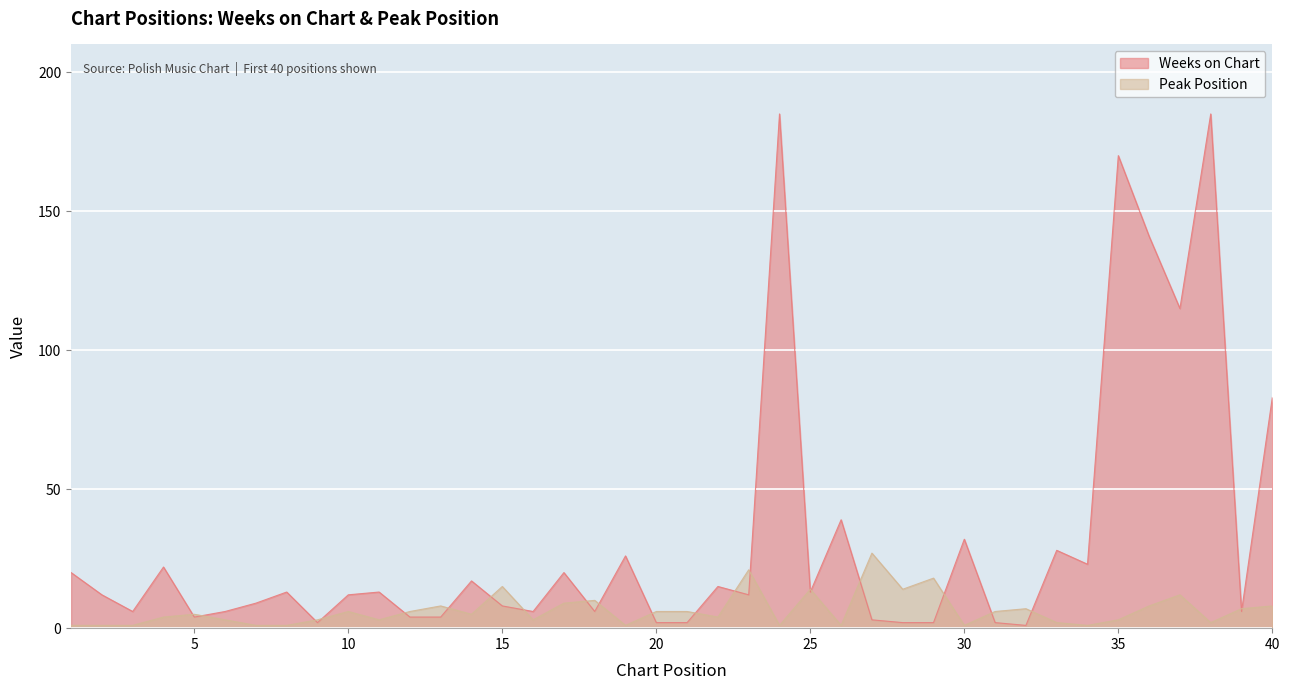

Reading left to right, what are all the values shown in this chart?

Weeks on Chart: 1=20	2=12	3=6	4=22	5=4	6=6	7=9	8=13	9=2	10=12	11=13	12=4	13=4	14=17	15=8	16=6	17=20	18=6	19=26	20=2	21=2	22=15	23=12	24=185	25=13	26=39	27=3	28=2	29=2	30=32	31=2	32=1	33=28	34=23	35=170	36=141	37=115	38=185	39=6	40=83
Peak Position: 1=1	2=1	3=1	4=4	5=5	6=3	7=1	8=1	9=3	10=6	11=3	12=6	13=8	14=5	15=15	16=3	17=9	18=10	19=1	20=6	21=6	22=4	23=21	24=1	25=14	26=1	27=27	28=14	29=18	30=1	31=6	32=7	33=2	34=1	35=3	36=8	37=12	38=2	39=7	40=8